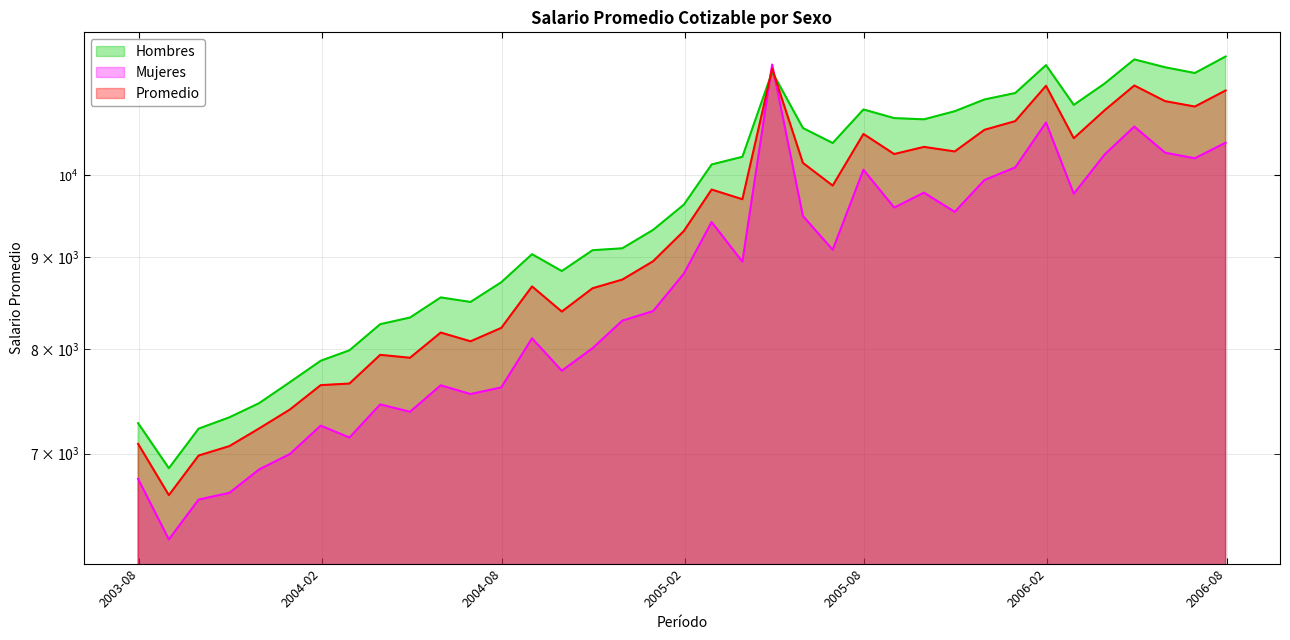

Is it true that Promedio equals 9867.8 at 2005-06-30?

True